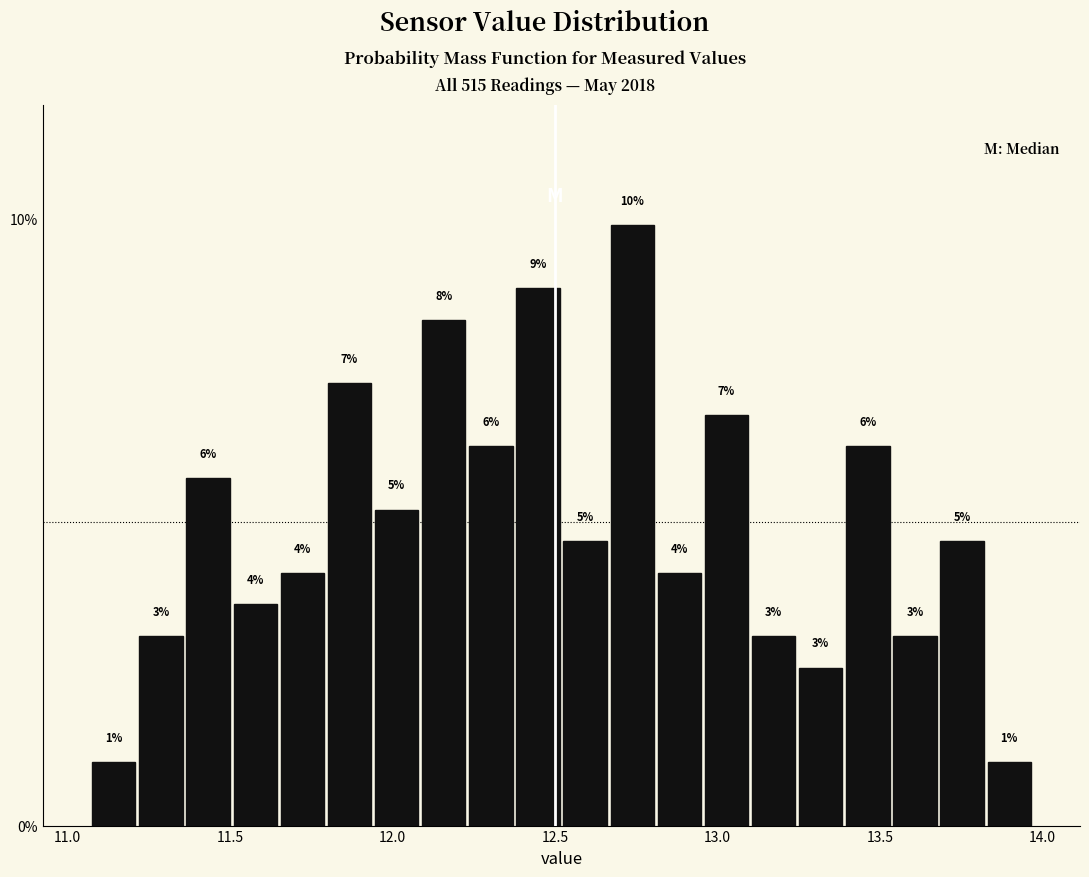

Read against the x-axis, roughly where is the centre of the tallest bar?

12.75